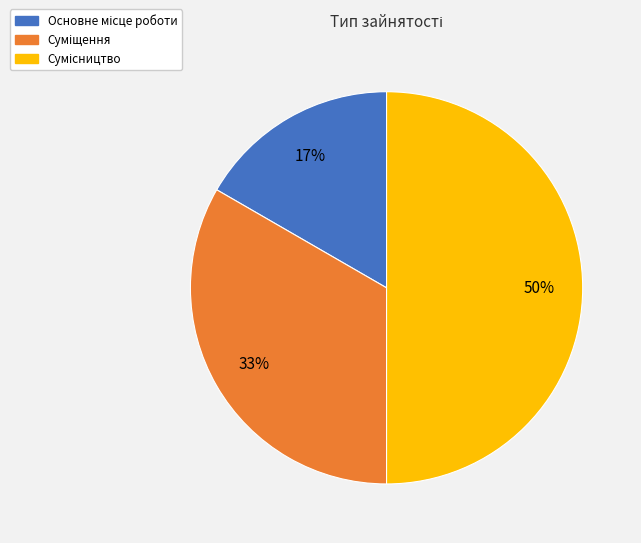

To the nearest percent, what is the average slice percentage?

33%